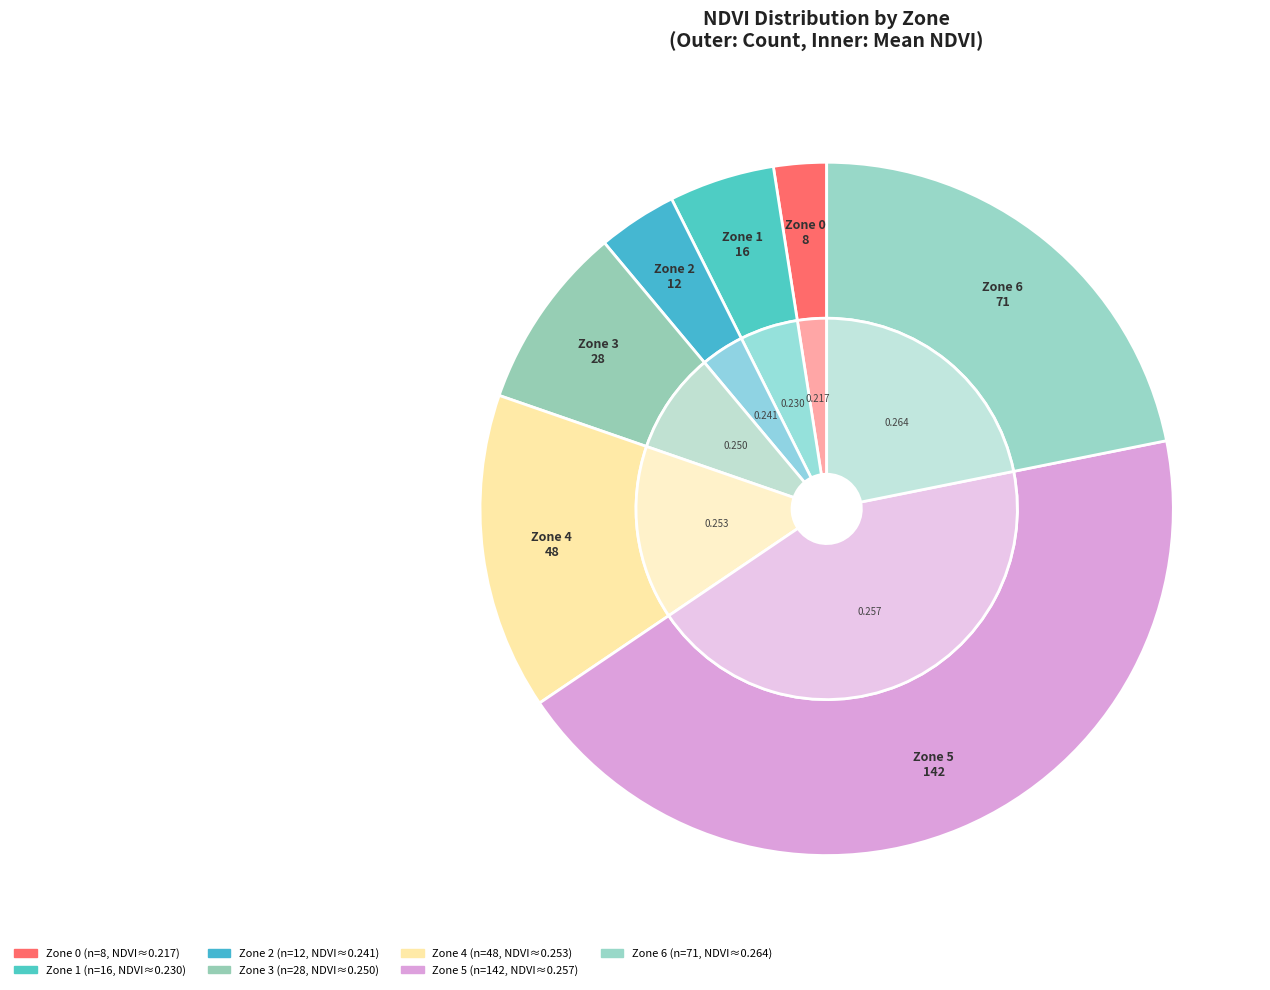

How many segments does this pie chart have?

7